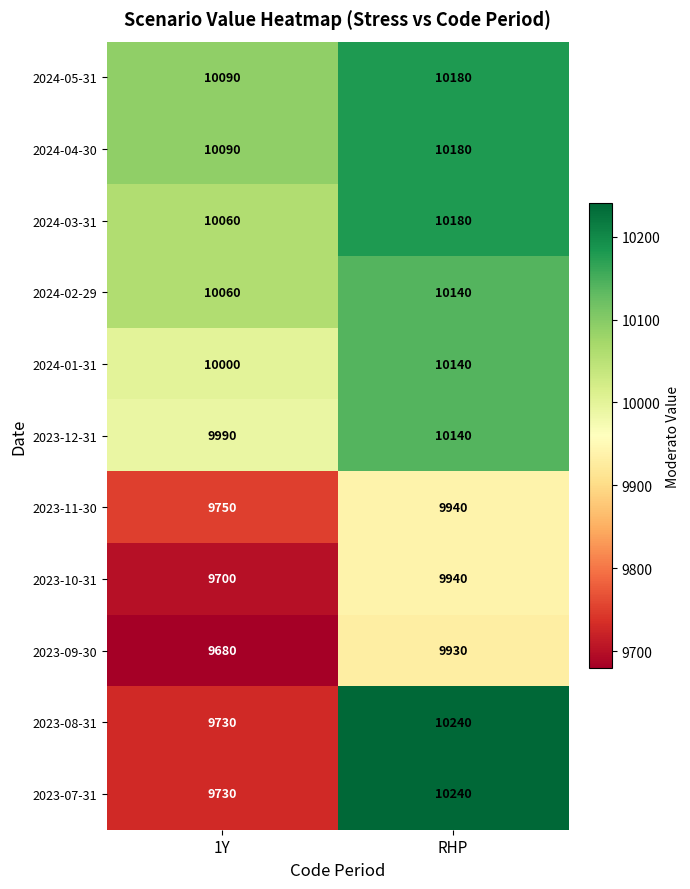

What is the sum of all 2023-07-31 values?

19970